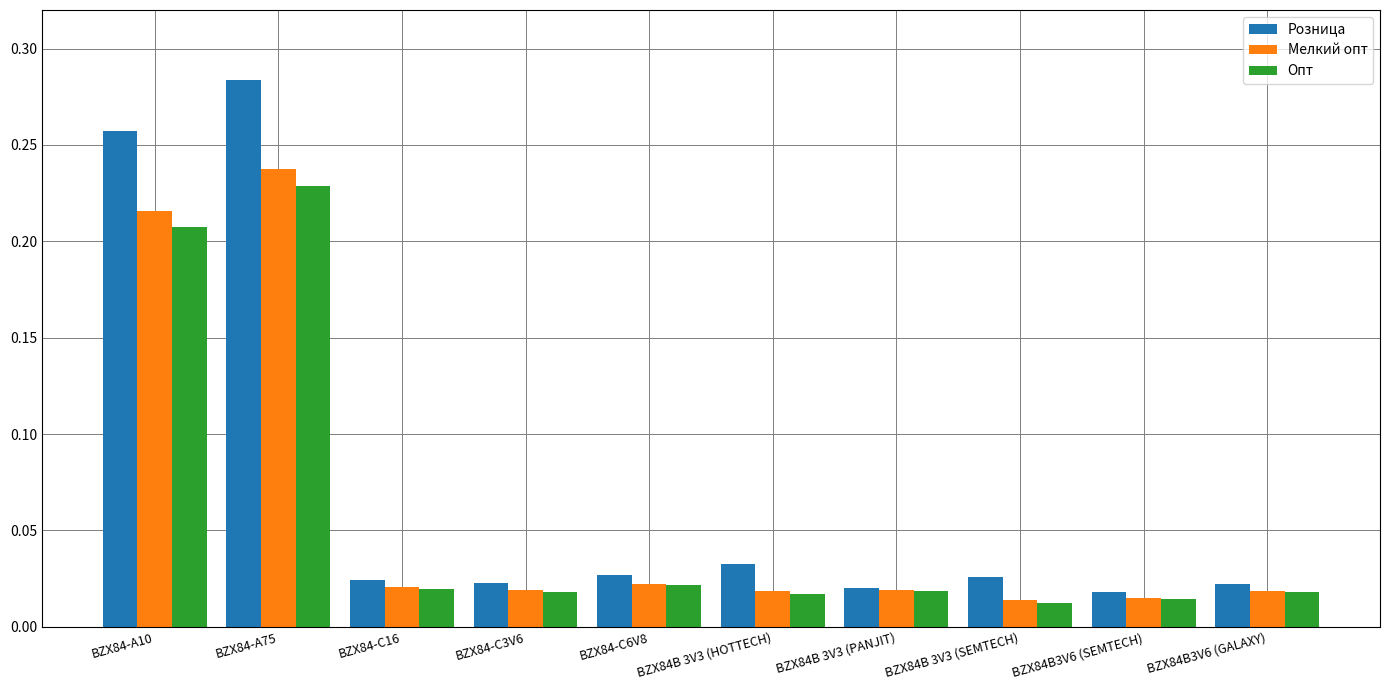

List the series in order of their overall mean, lowest first.

Опт, Мелкий опт, Розница